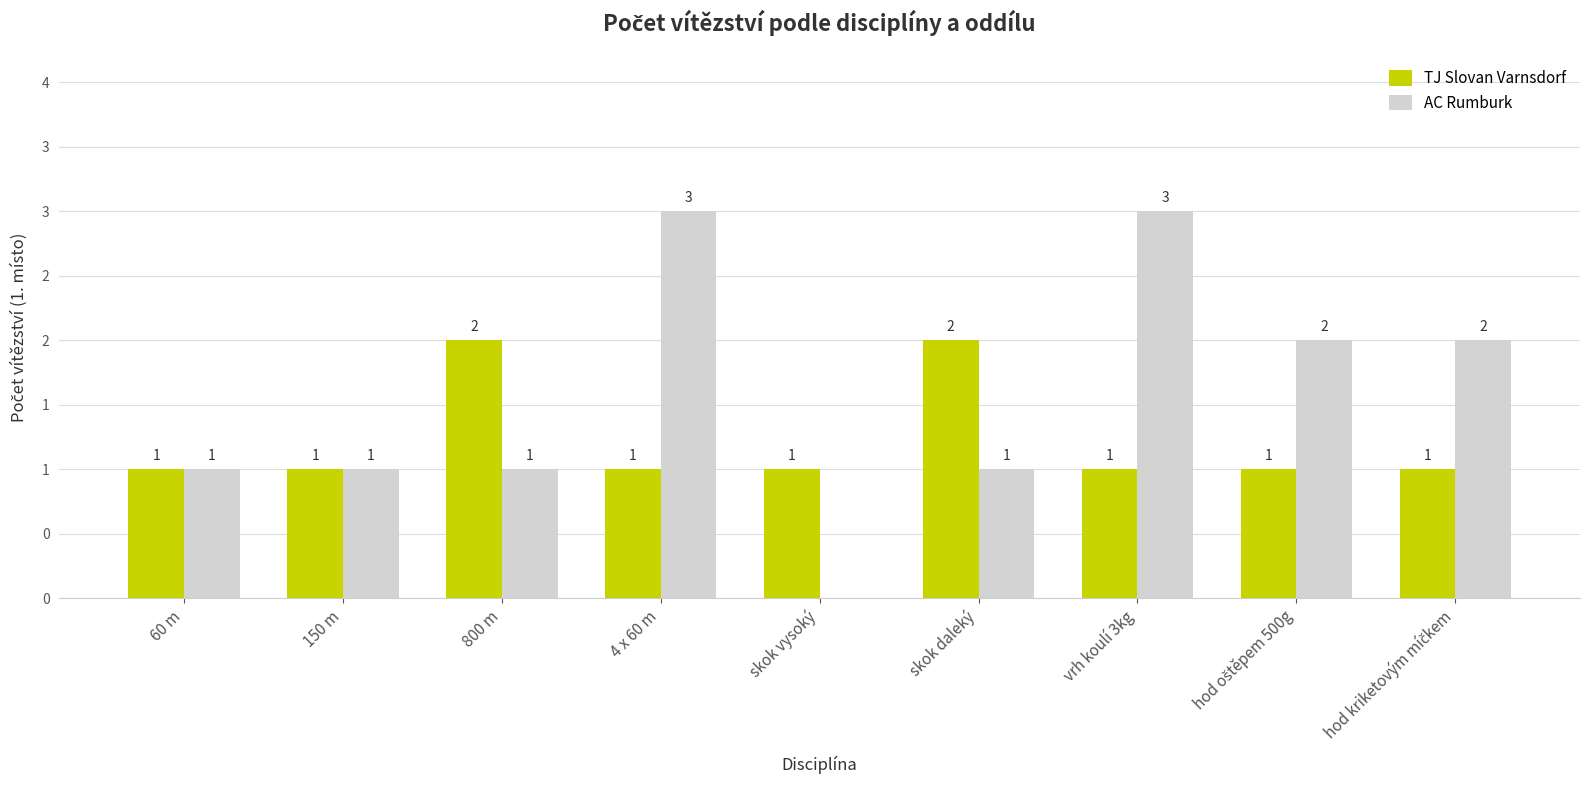

Does the chart contain stacked bars?

No